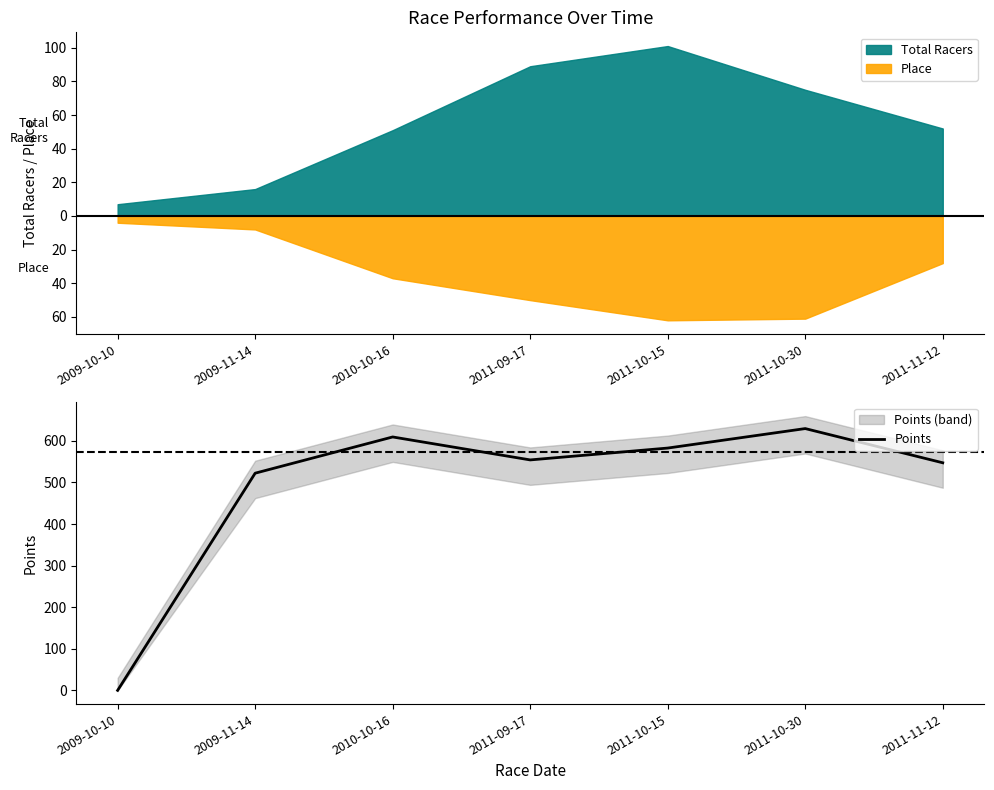

What position from the left is 2011-10-15?

5